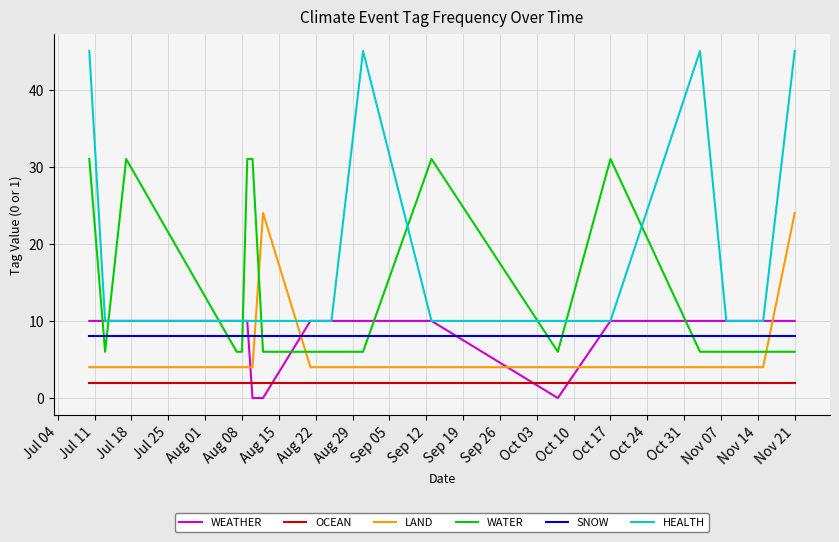

True or false: HEALTH and SNOW intersect in this chart.

False